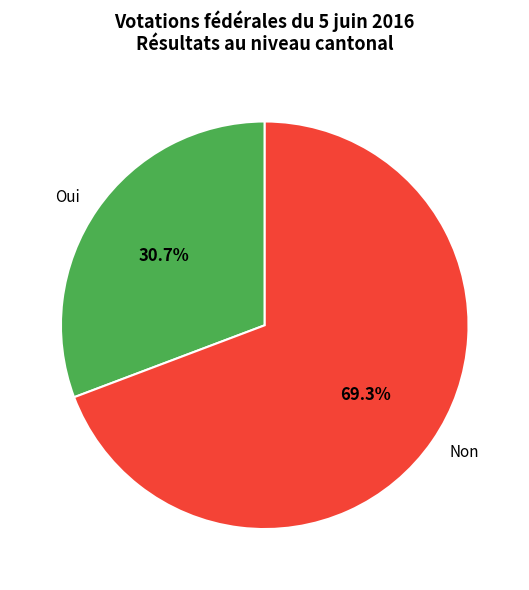

True or false: Oui accounts for 40% of the total.

False